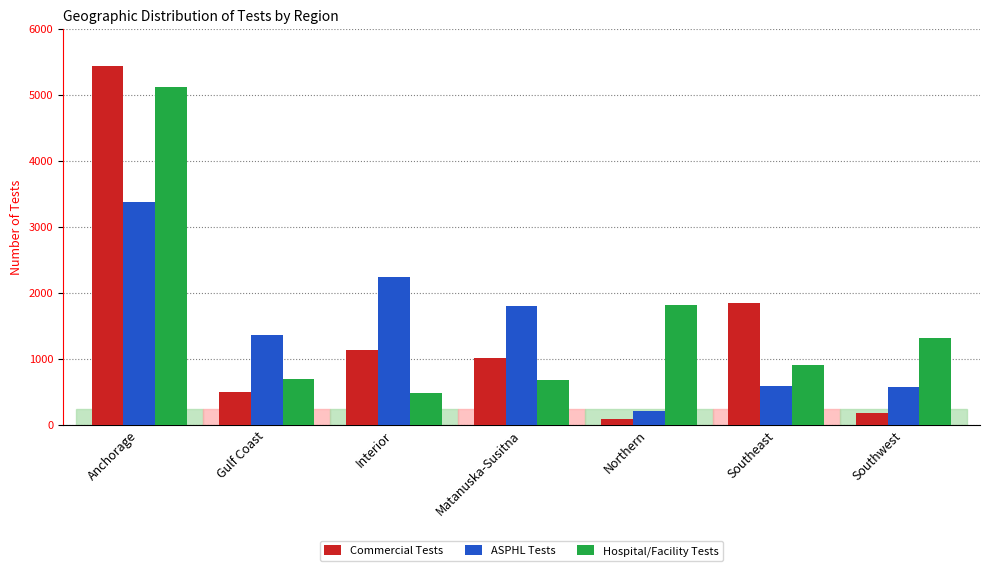

What is the sum of the Hospital/Facility Tests values at Matanuska-Susitna and Gulf Coast?

1363